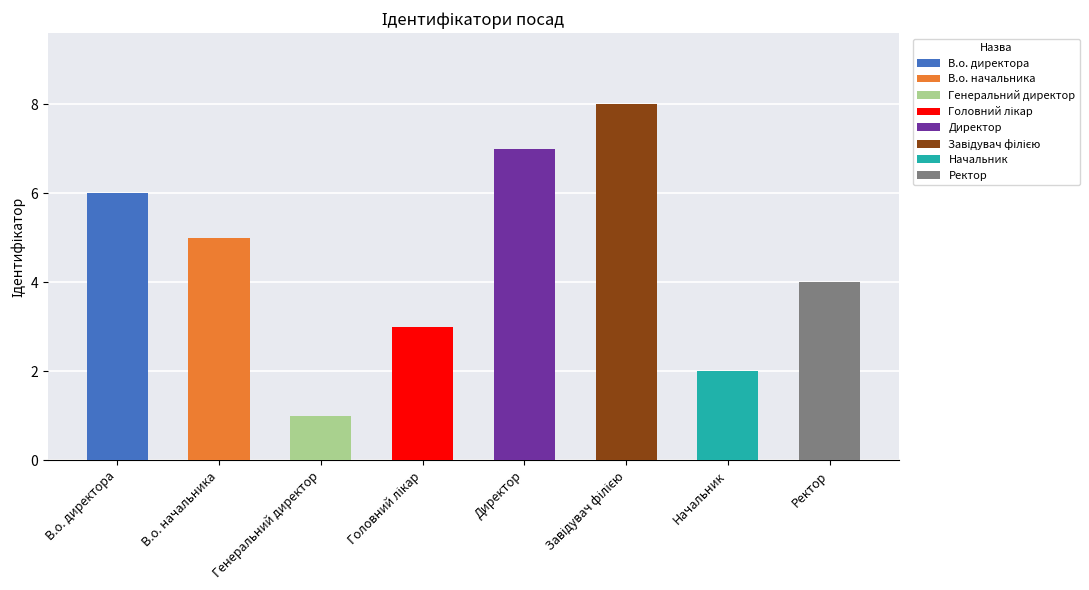

Is it true that the value at В.о. директора is 2?

False